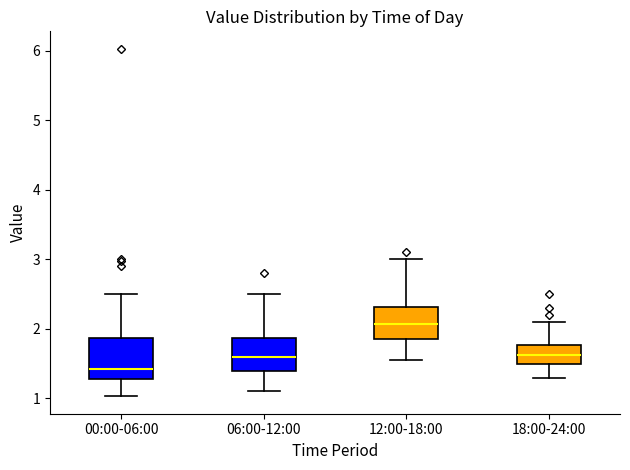

Where is the upper edge of the box for 06:00-12:00 on the y-axis? The values are not printed on the chart, so give them approximately, as read against the axis.

1.9